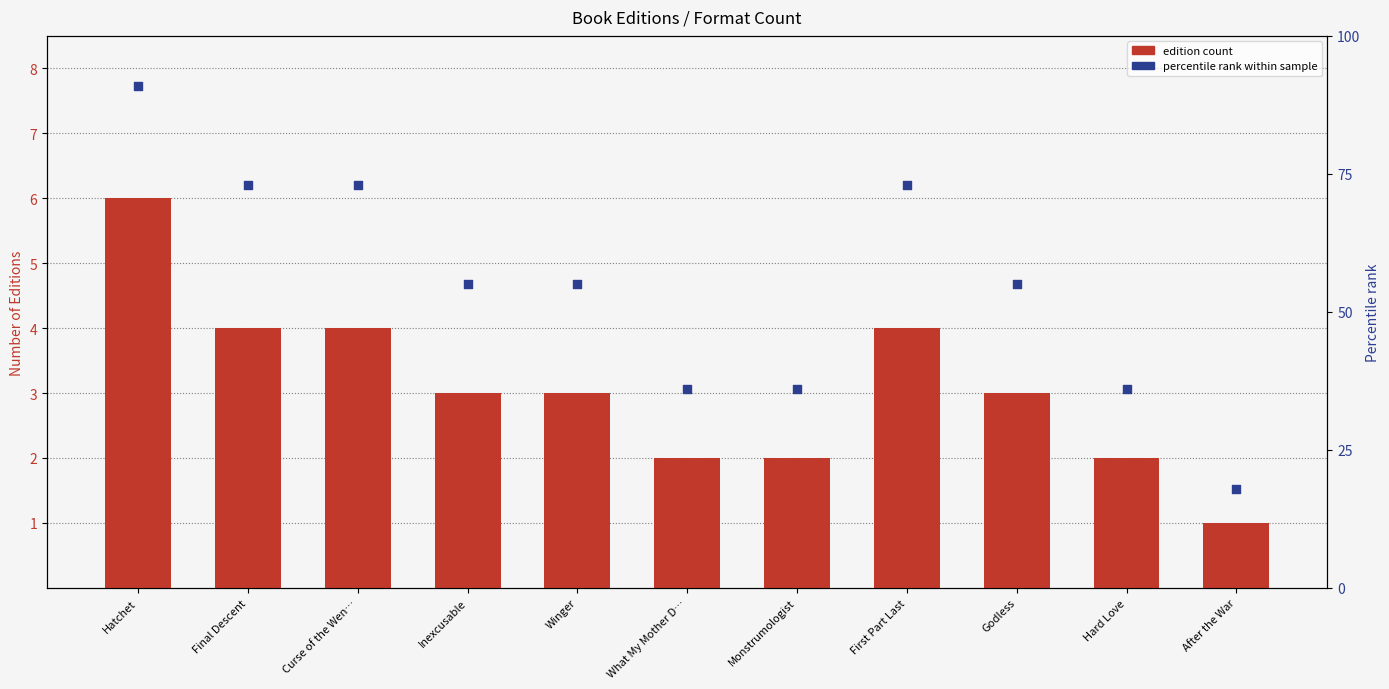

What is the total value across all series at After the War?

19